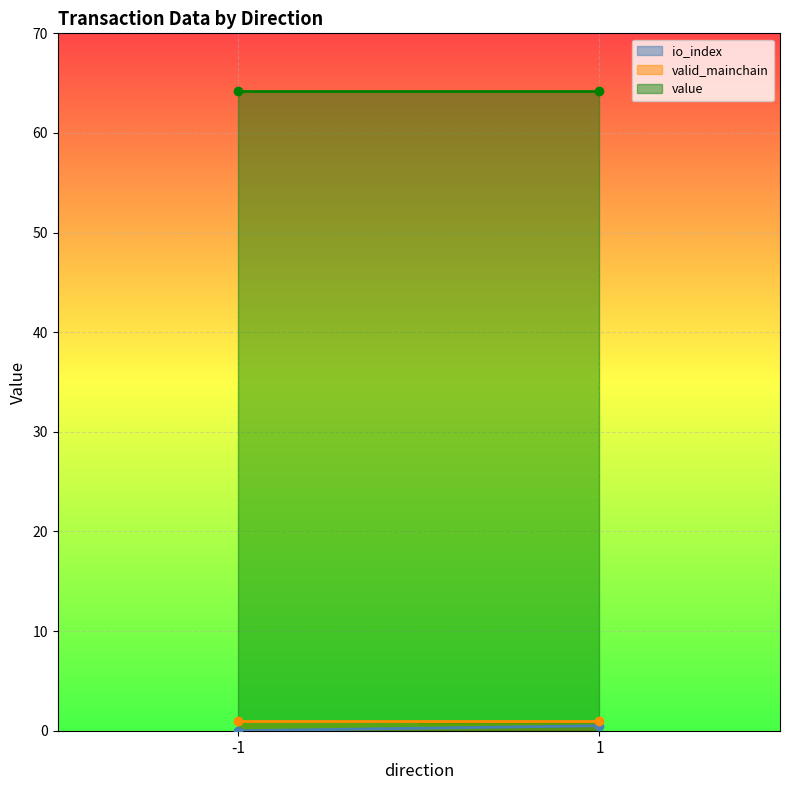

The value of value at 1 is 64.2. True or false?

True